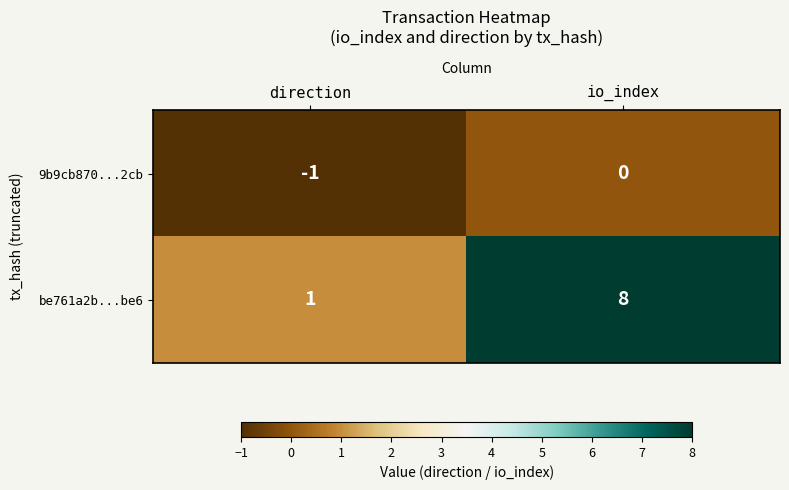

Where is be761a2b...be6 nearest to the value 4?

direction